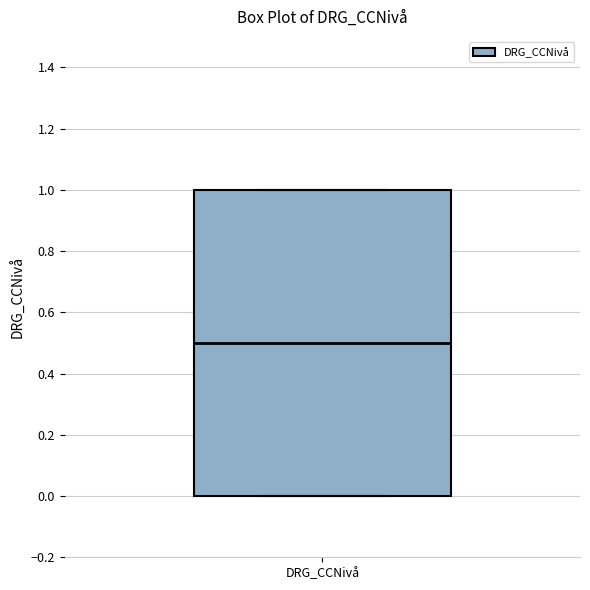

Transcribe this box plot: give where the median line is, the range the box spans, and where the two whiskers end, as read against the y-axis. The values are not printed on the chart, so give them approximately, as read against the axis.

median 0.5, box 0.0 to 1.0, whiskers 0.0 to 1.0